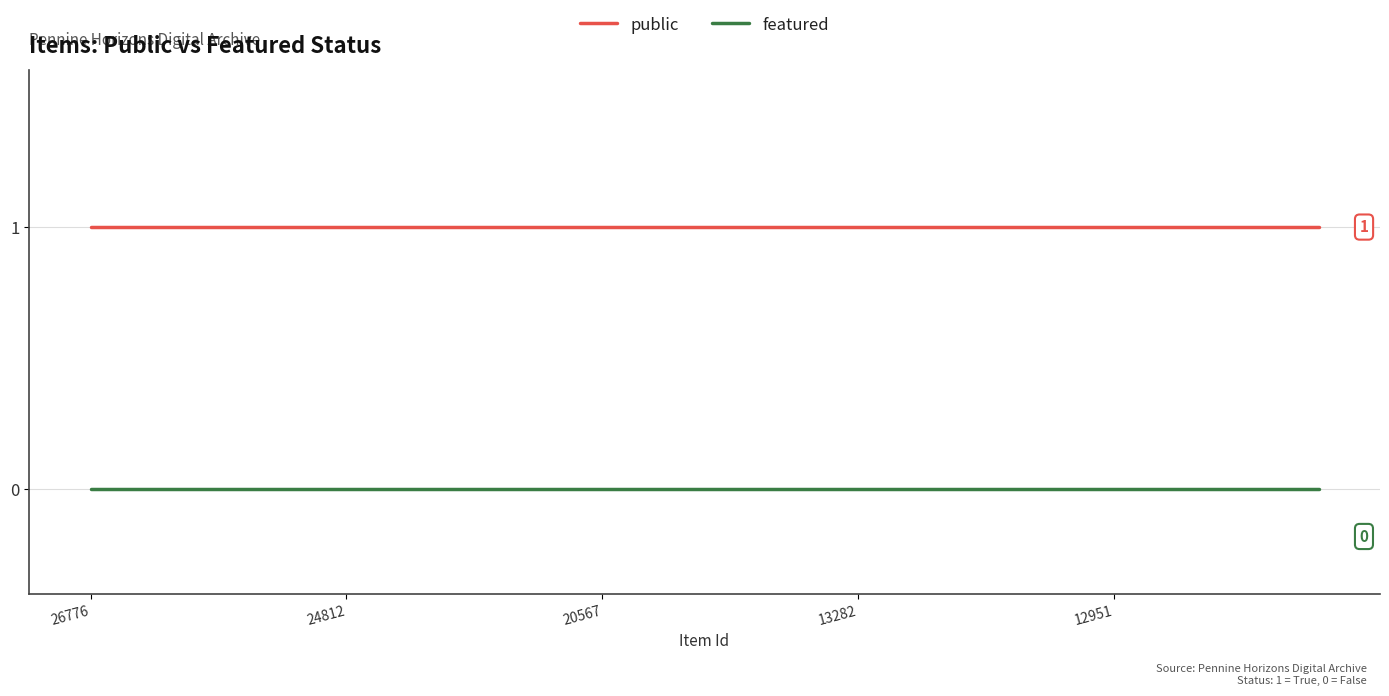

Which series has the largest total across all categories?

public